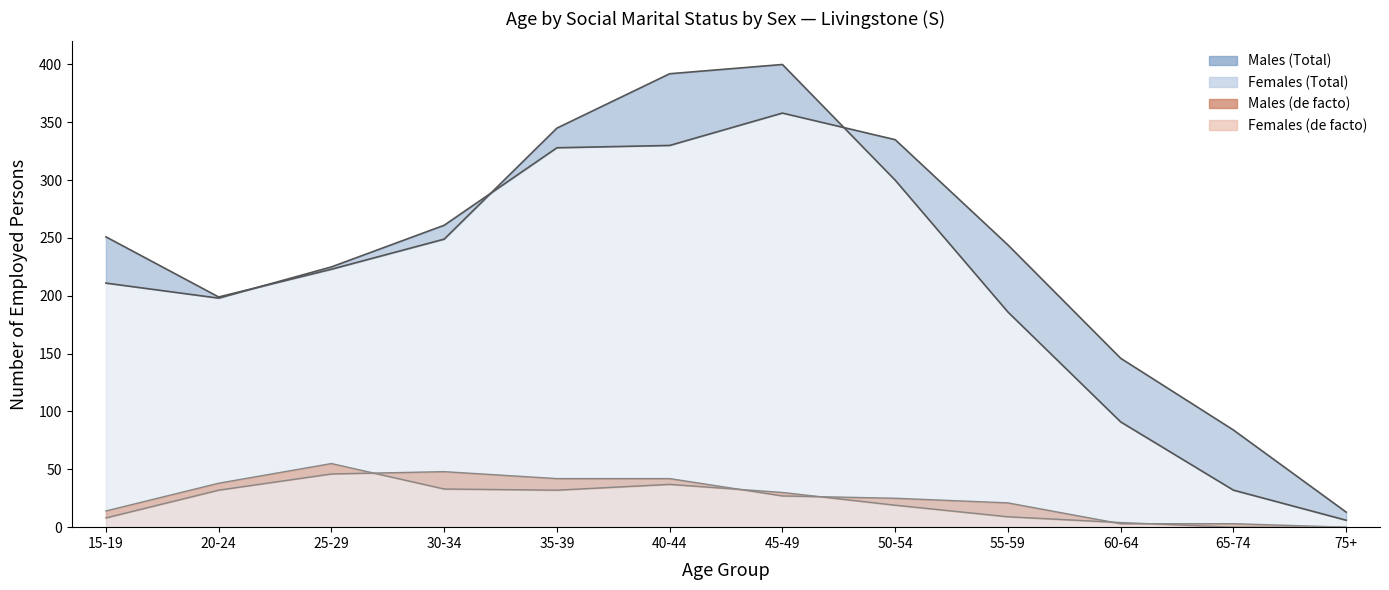

True or false: Males (Total) has a value of 13 at 75+.

True